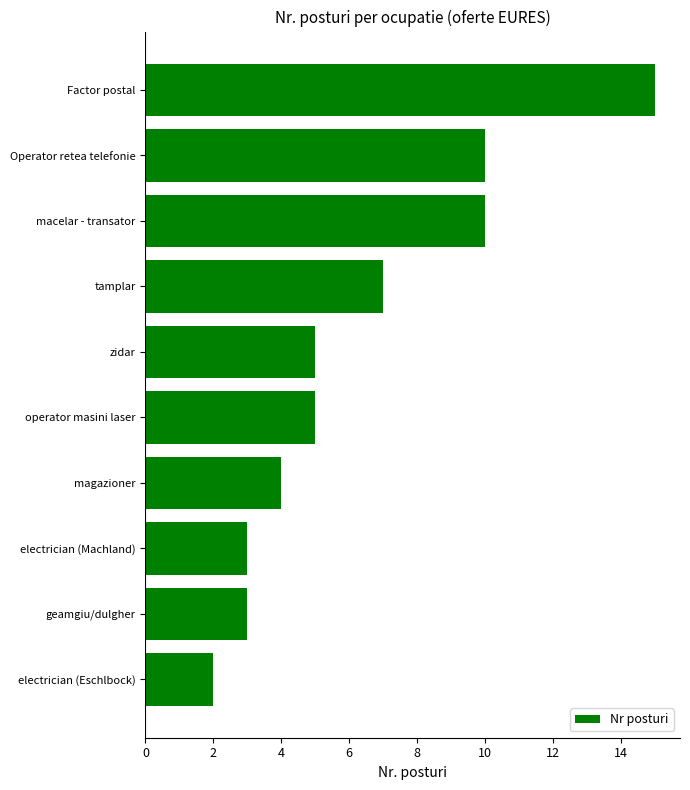

Is it true that the value at Factor postal is 23?

False